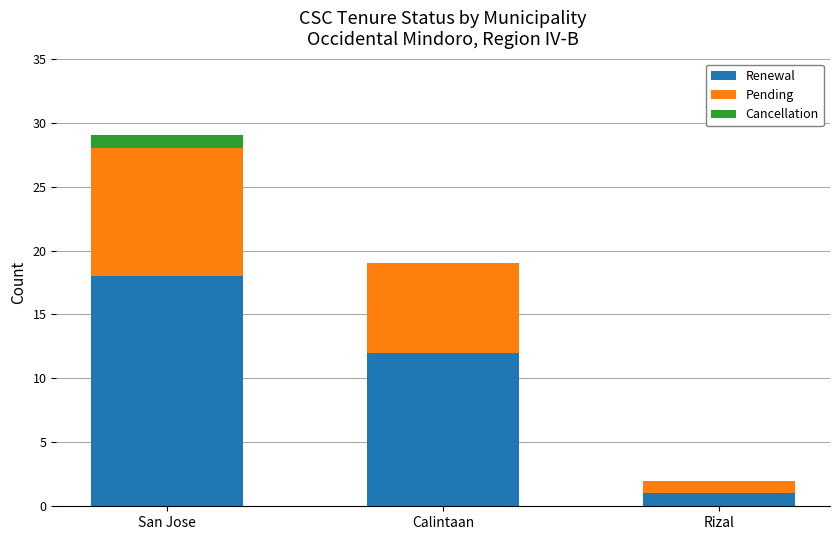

Are the bars horizontal?

No